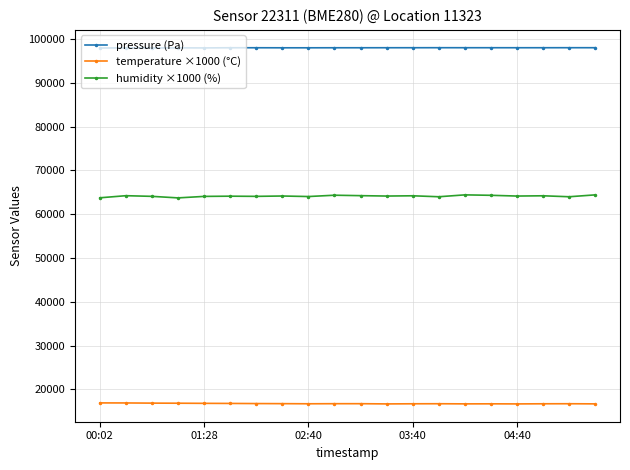

True or false: humidity ×1000 (%) and pressure (Pa) intersect in this chart.

False